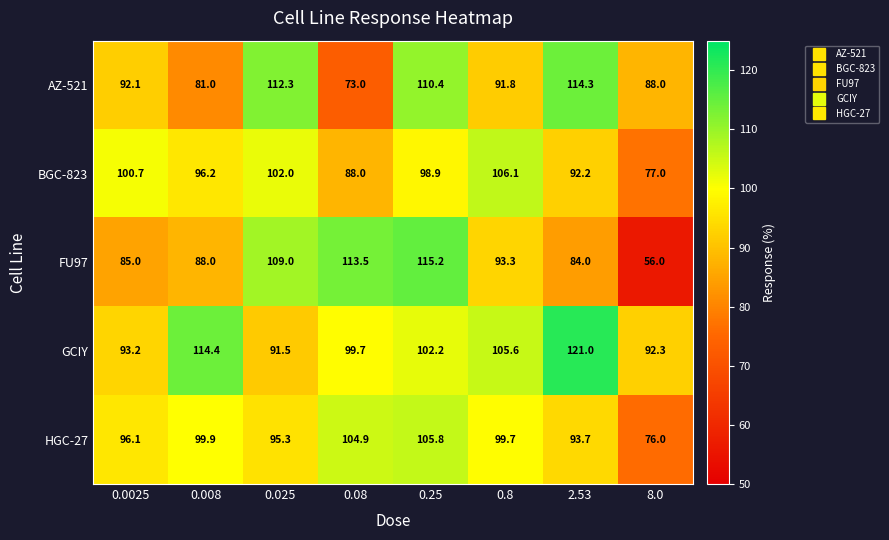

Is it true that AZ-521 equals 43.2 at 0.025?

False